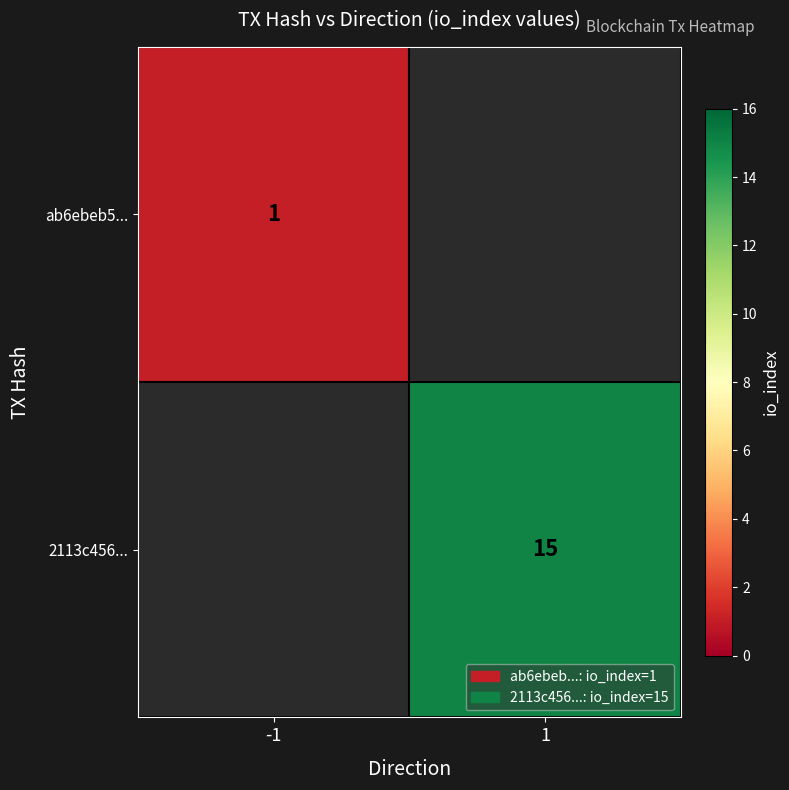

The 2113c456... series shows 15 at 1. True or false?

True